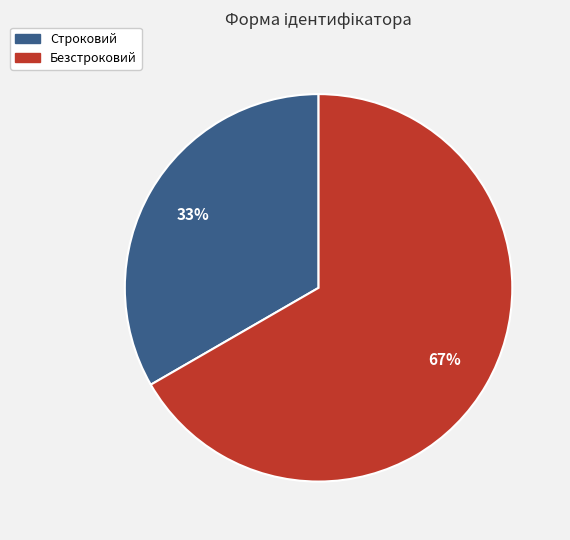

Rank the categories by value from lowest to highest.

Строковий, Безстроковий